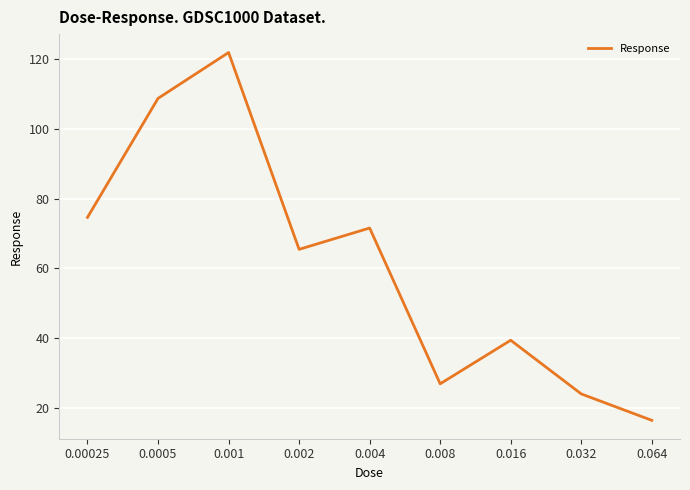

Where is the first local minimum?

0.002